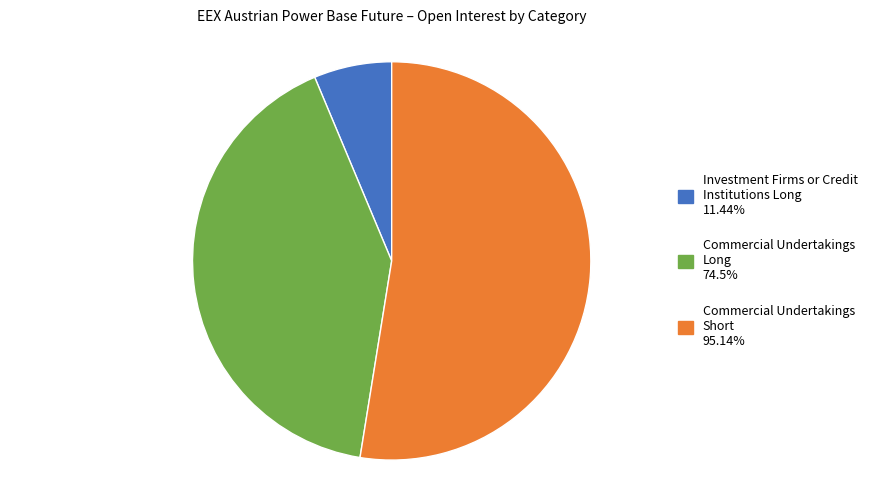

Is there any slice that represents more than half of the pie?

Yes